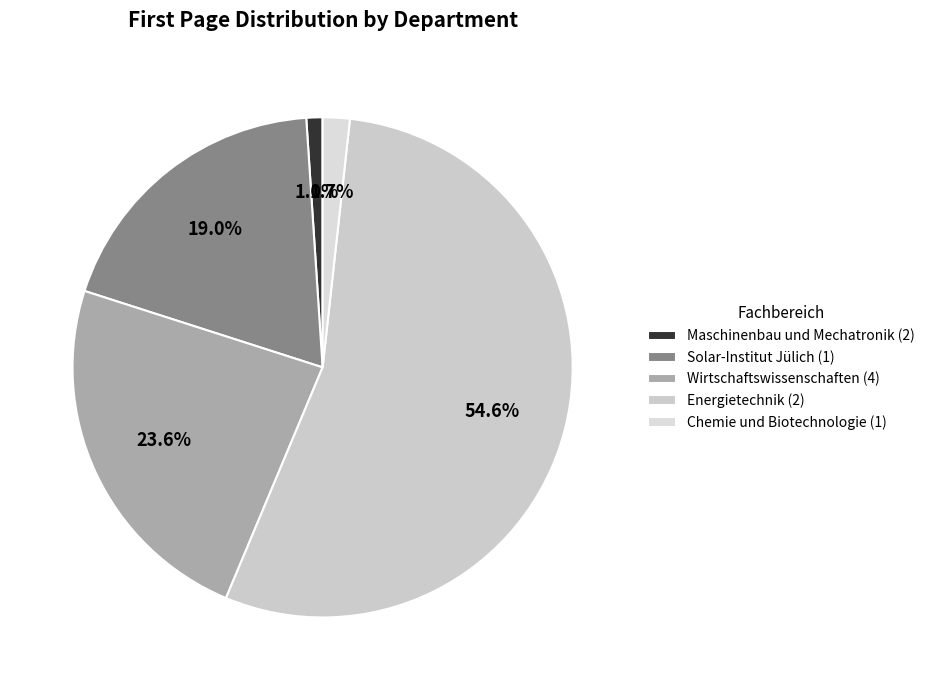

How many slices are in this pie chart?

5